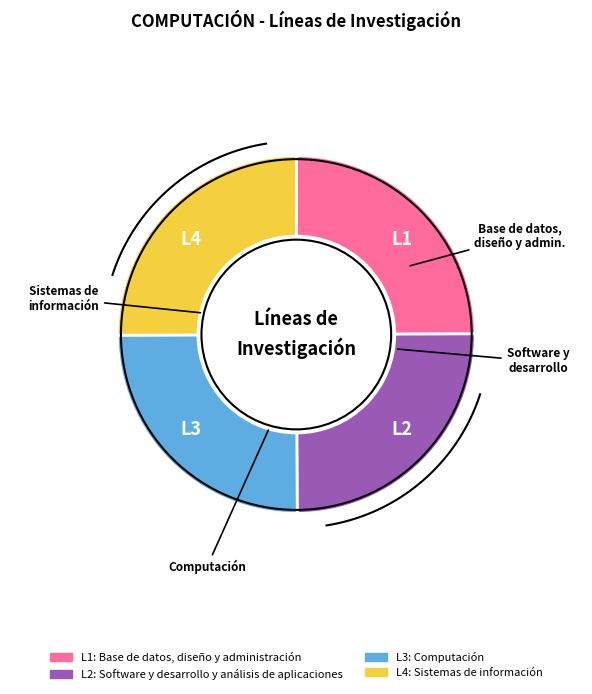

To the nearest percent, what percentage of the pie is Computación?

25%